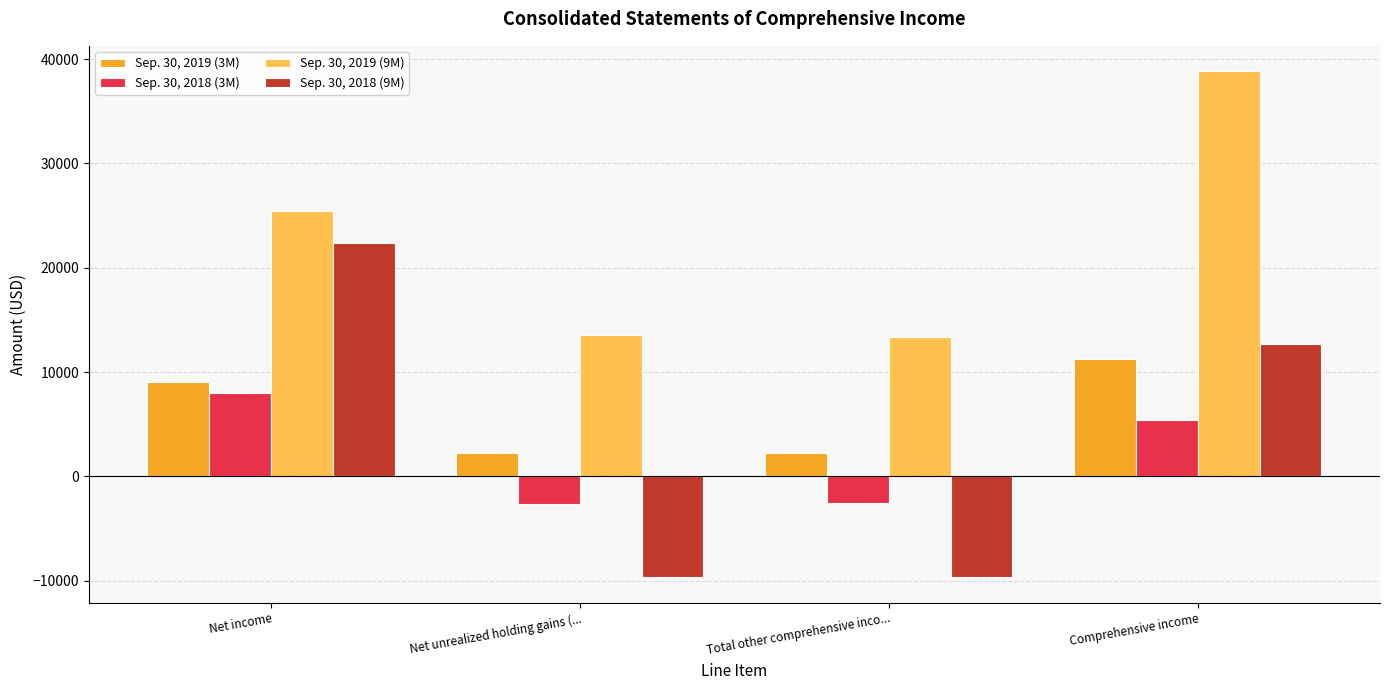

The value of Sep. 30, 2019 (9M) at Total other comprehensive inco... is 7004. True or false?

False